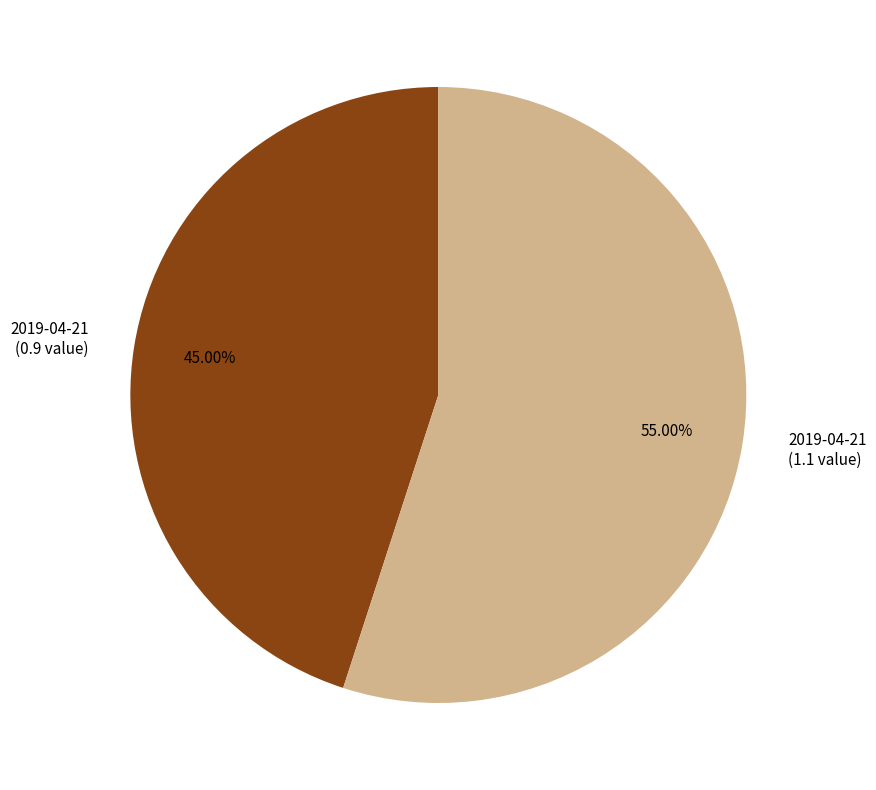

Which category accounts for the majority?

2019-04-21 (1.1 value)